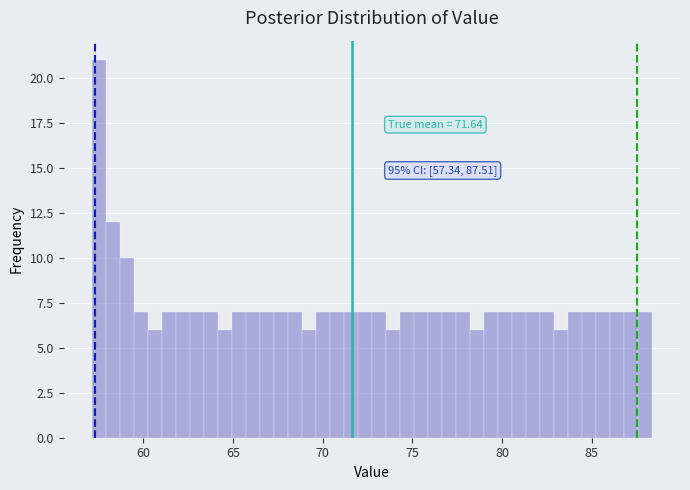

Read against the x-axis, roughly where is the centre of the tallest bar?

57.5